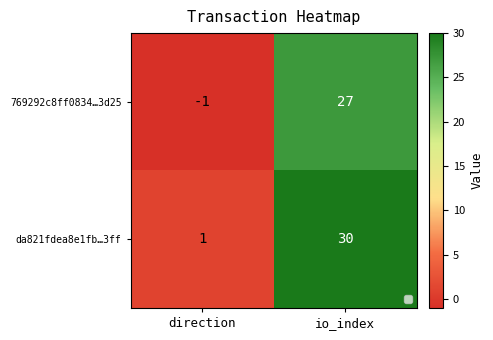

Is it true that 769292c8ff0834…3d25 equals -1 at direction?

True